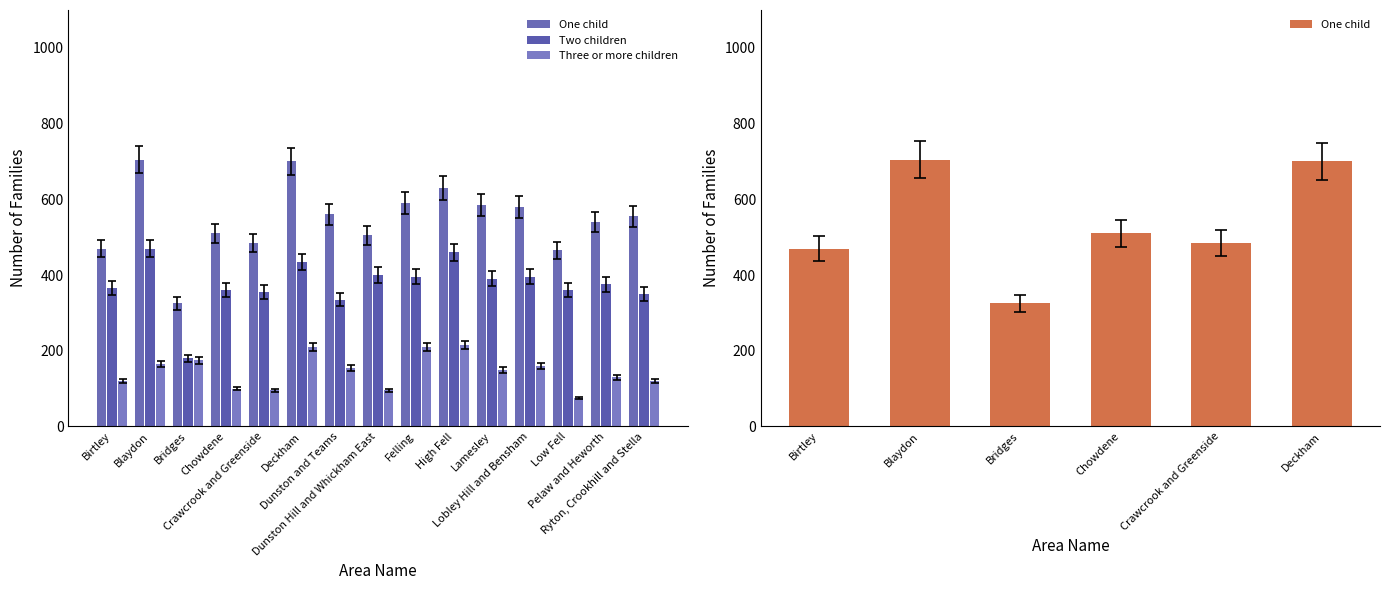

What is the difference between the second highest and second lowest values in the Three or more children series?

109.2